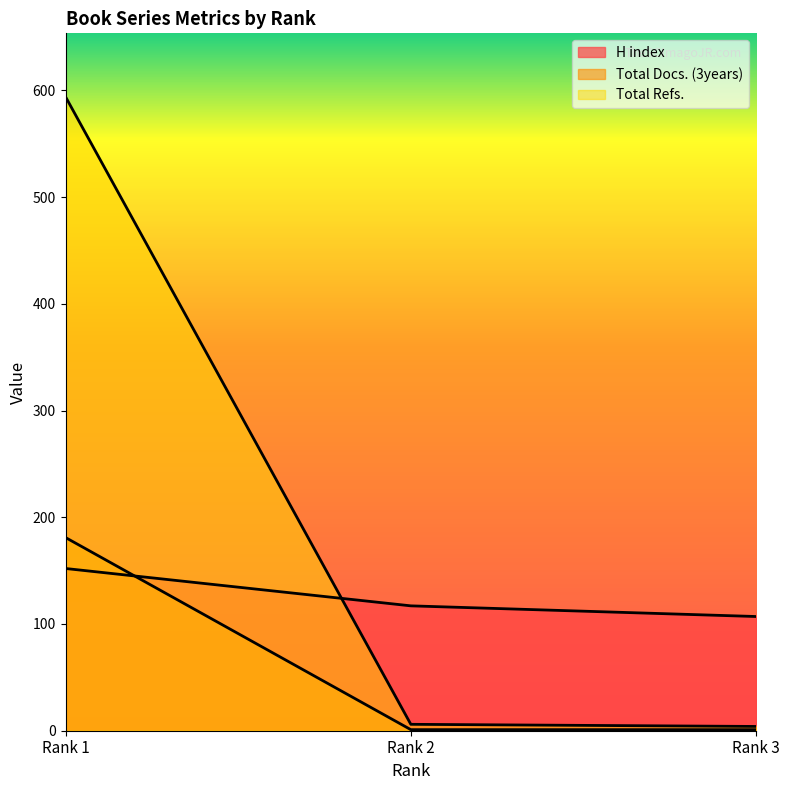

Reading right to left, what are all the values shown in this chart?

H index: Rank 3=107	Rank 2=117	Rank 1=152
Total Docs. (3years): Rank 3=1	Rank 2=1	Rank 1=181
Total Refs.: Rank 3=4	Rank 2=6	Rank 1=594